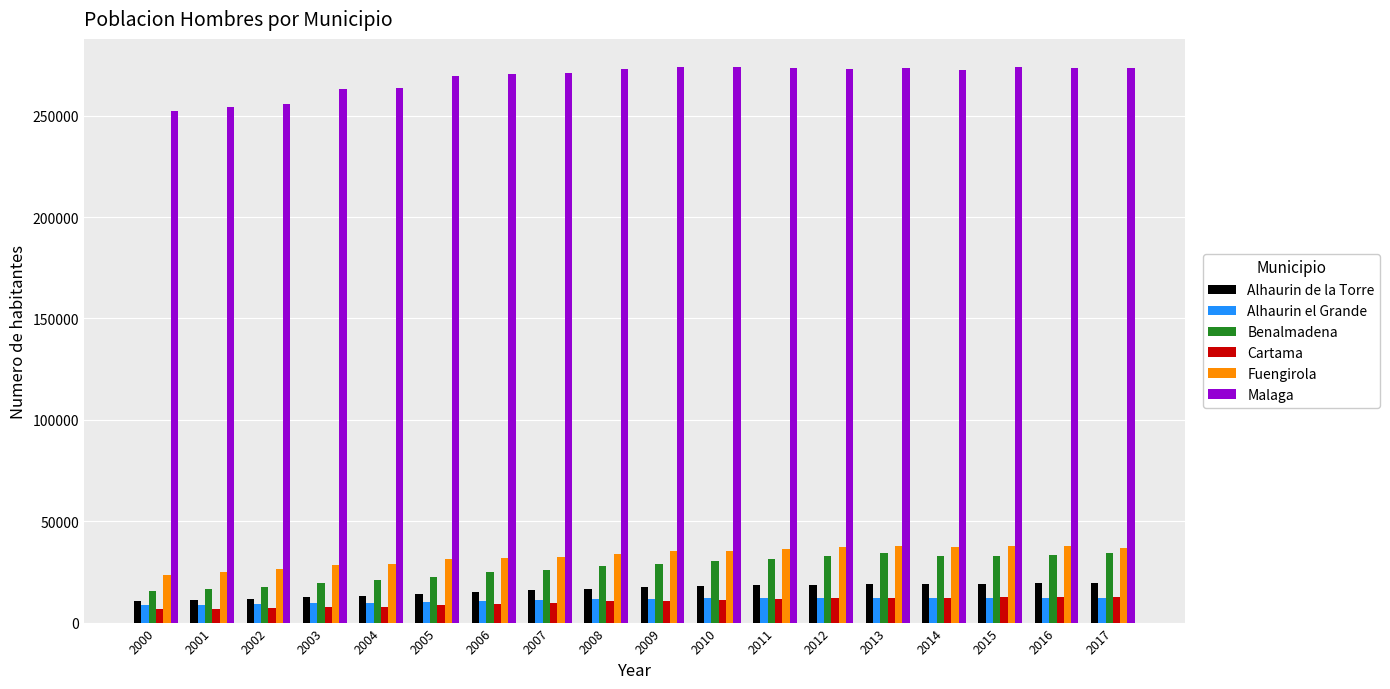

Which series has the widest spread of values?

Malaga